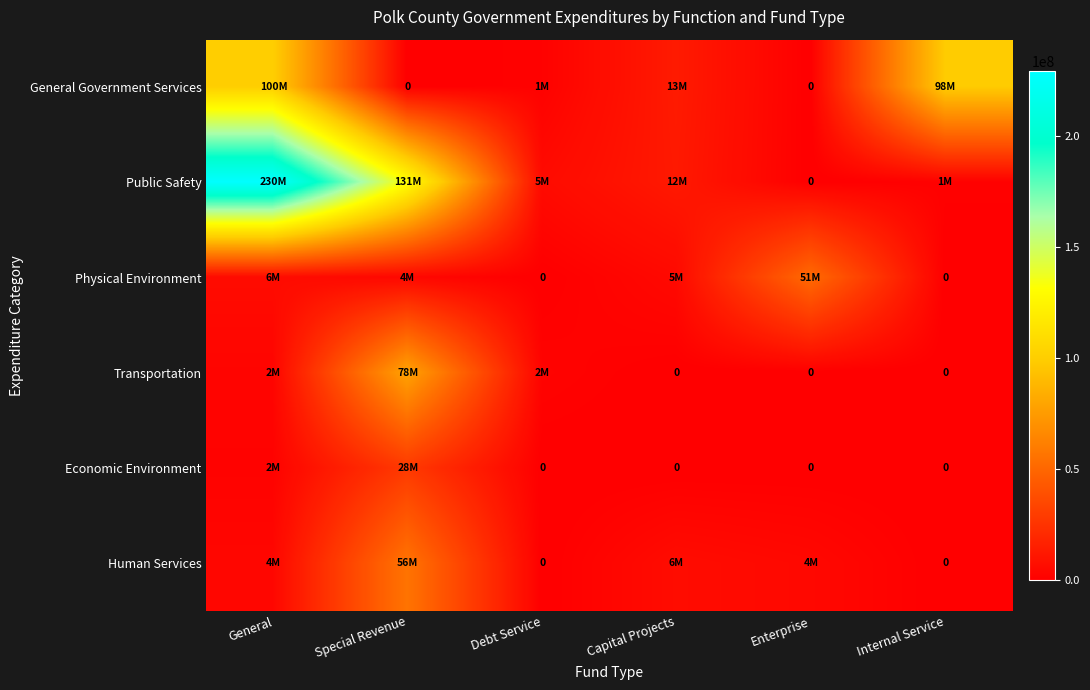

What is the sum of the General Government Services values at Capital Projects and Debt Service?

14140842